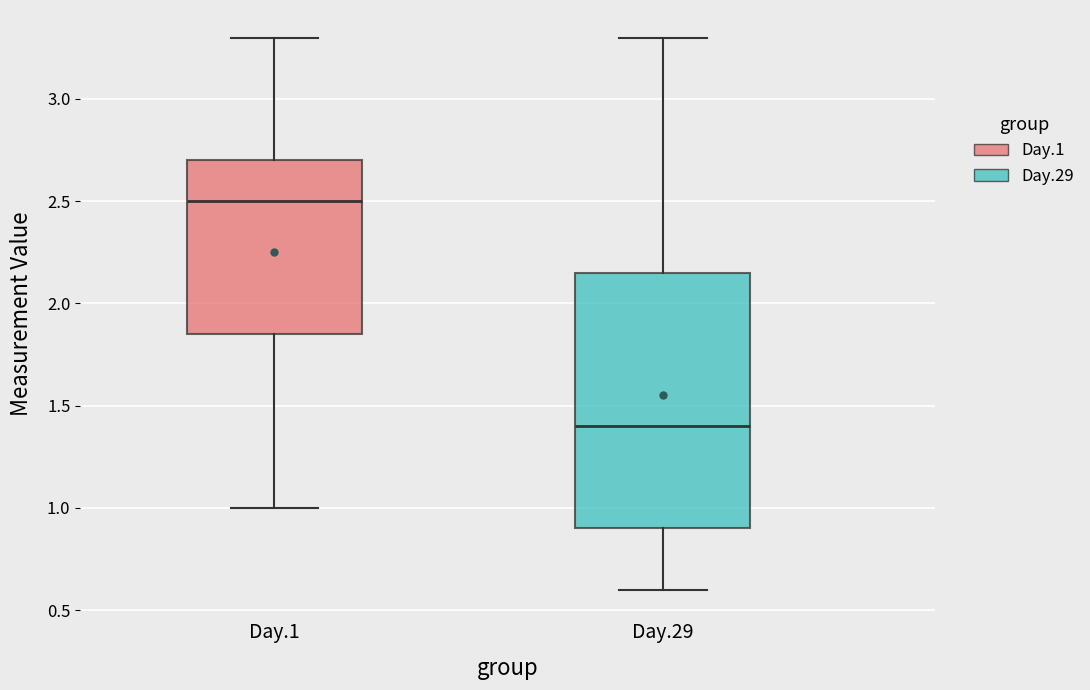

Reading left to right, transcribe this box plot: for each box, give where its median line is, the range the box spans, and where its two whiskers end, as read against the y-axis. The values are not printed on the chart, so give them approximately, as read against the axis.

Day.1: median 2.50, box 1.85 to 2.70, whiskers 1.00 to 3.30
Day.29: median 1.40, box 0.90 to 2.15, whiskers 0.60 to 3.30